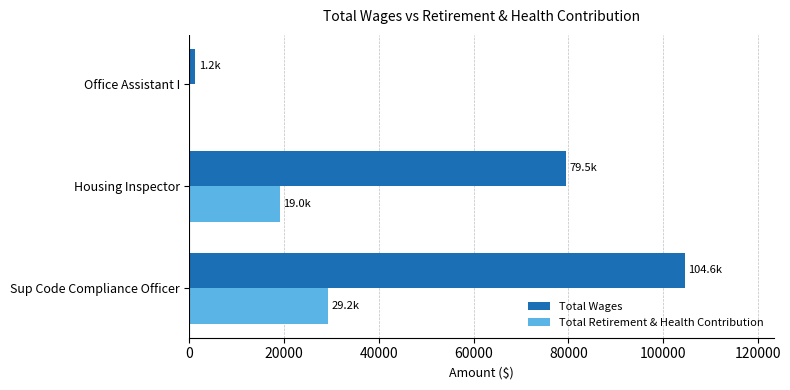

What is the sum of all Total Wages values?

185276